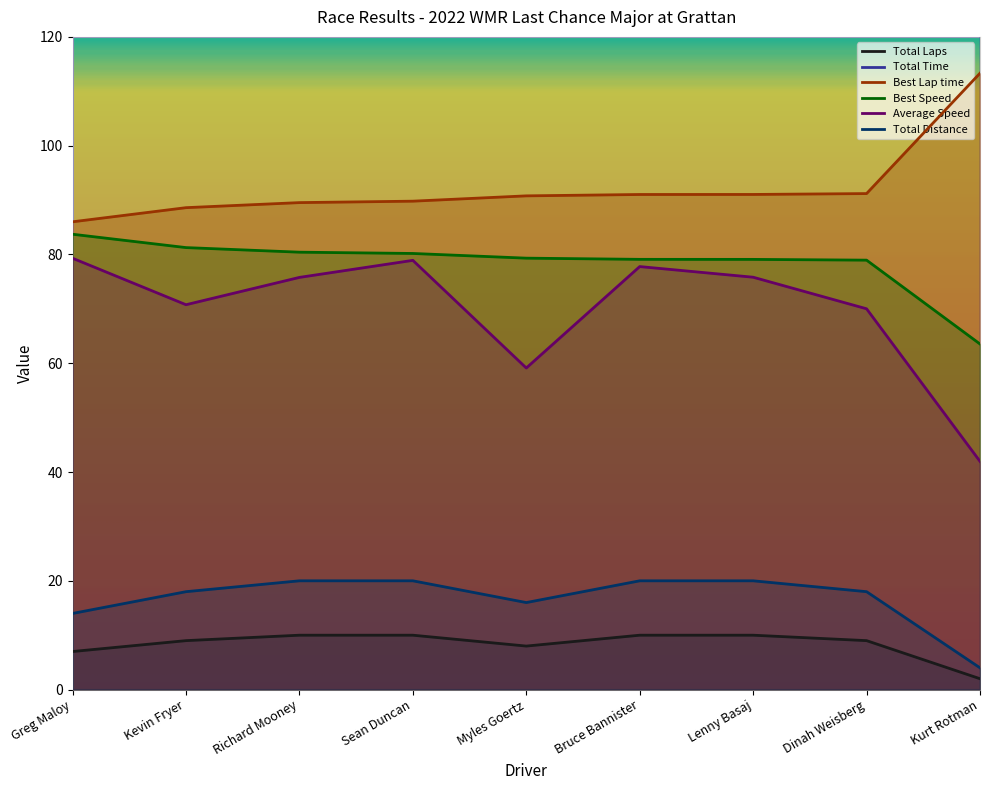

What is the difference between the highest and lowest values at Richard Mooney?

940.1